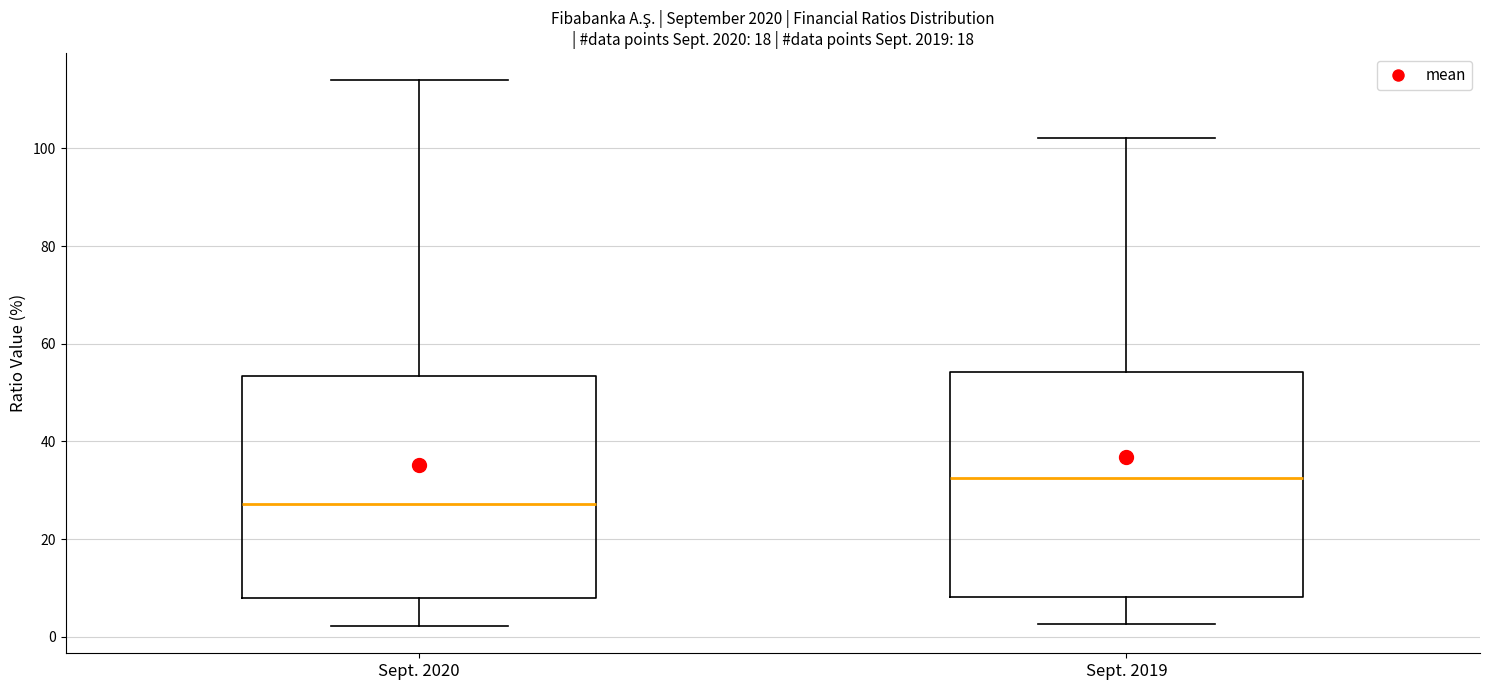

Reading left to right, transcribe this box plot: for each box, give where its median line is, the range the box spans, and where its two whiskers end, as read against the y-axis. The values are not printed on the chart, so give them approximately, as read against the axis.

Sept. 2020: median 28, box 8 to 54, whiskers 2 to 114
Sept. 2019: median 32, box 8 to 54, whiskers 2 to 102